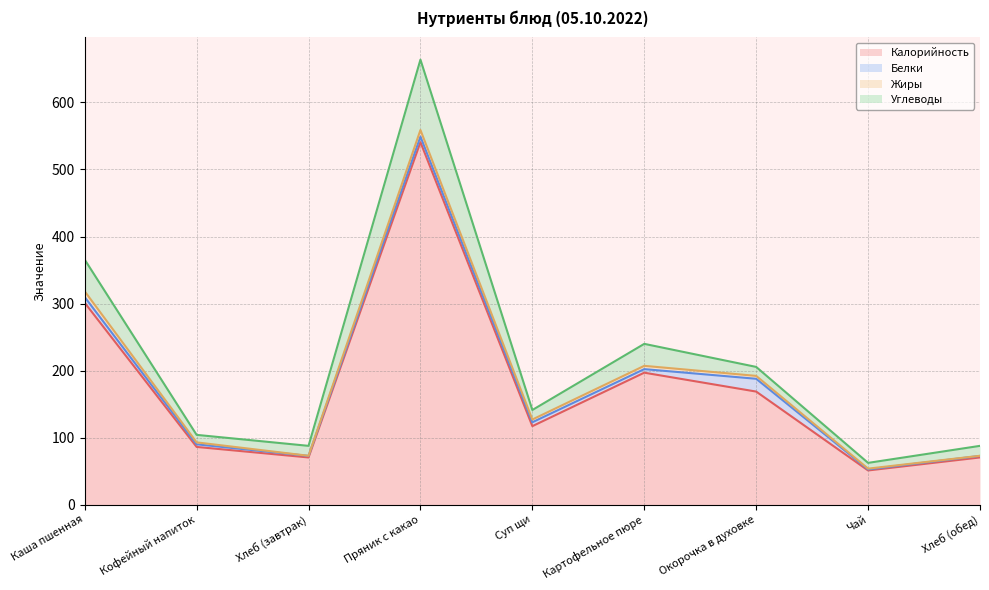

Where is the first local minimum for Белки?

Хлеб (завтрак)